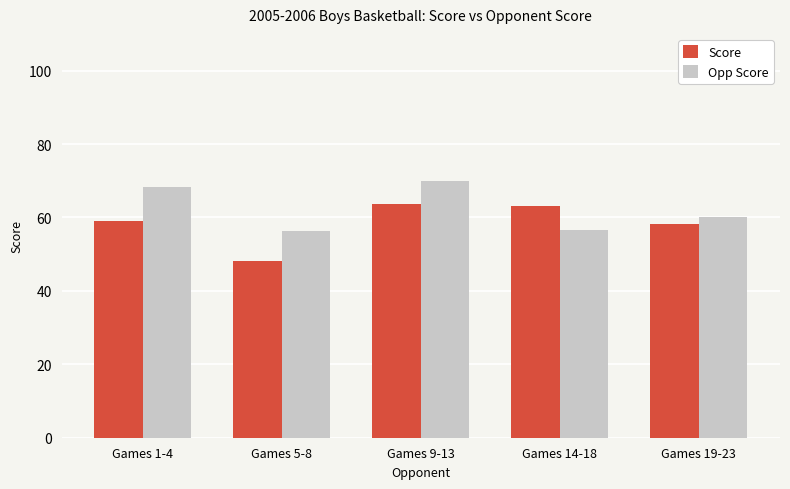

What is the average value of the Score series?

58.5